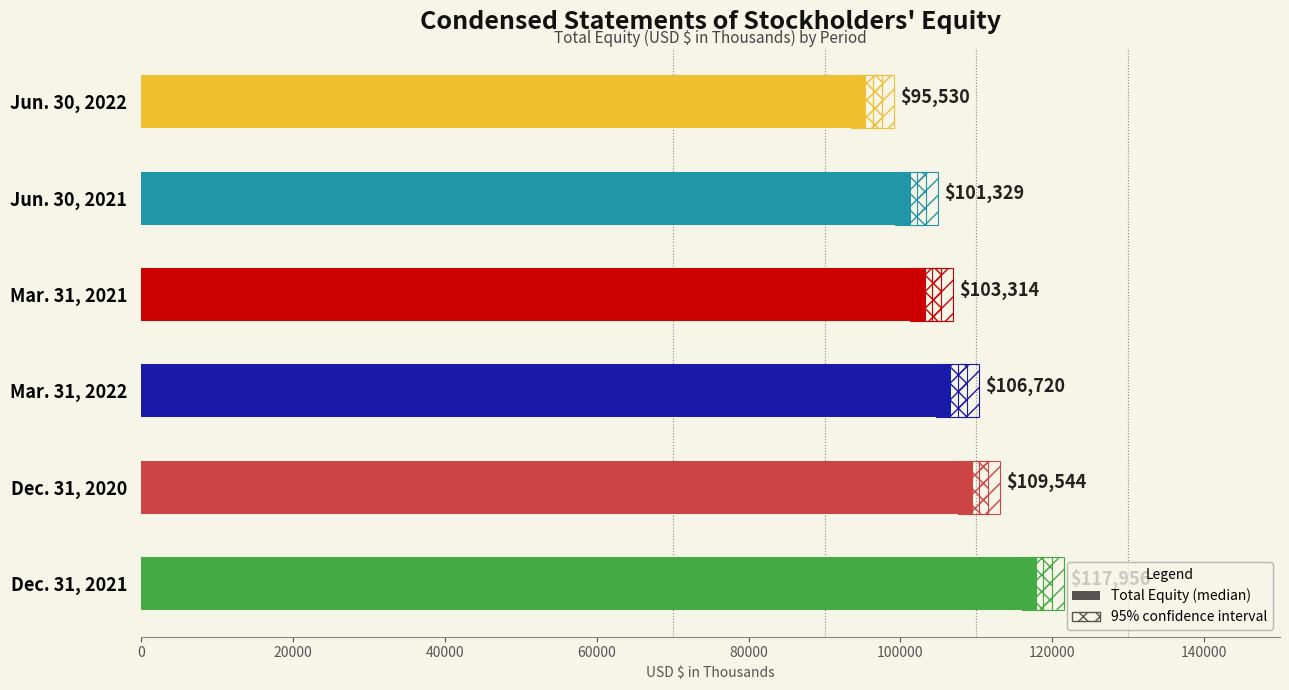

What is the sum of all values?

634393